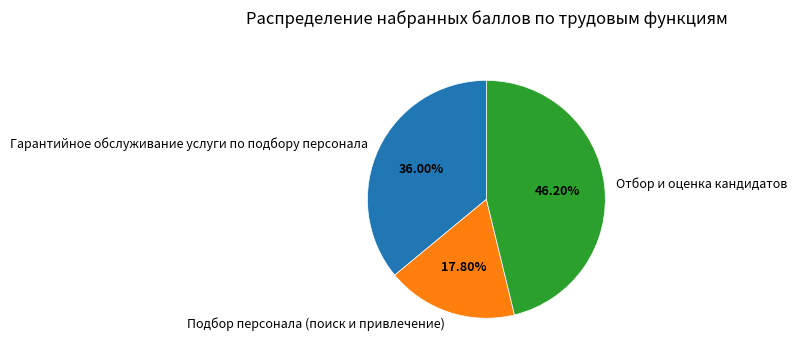

Is it true that Гарантийное обслуживание услуги по подбору персонала is 36% of the pie?

True